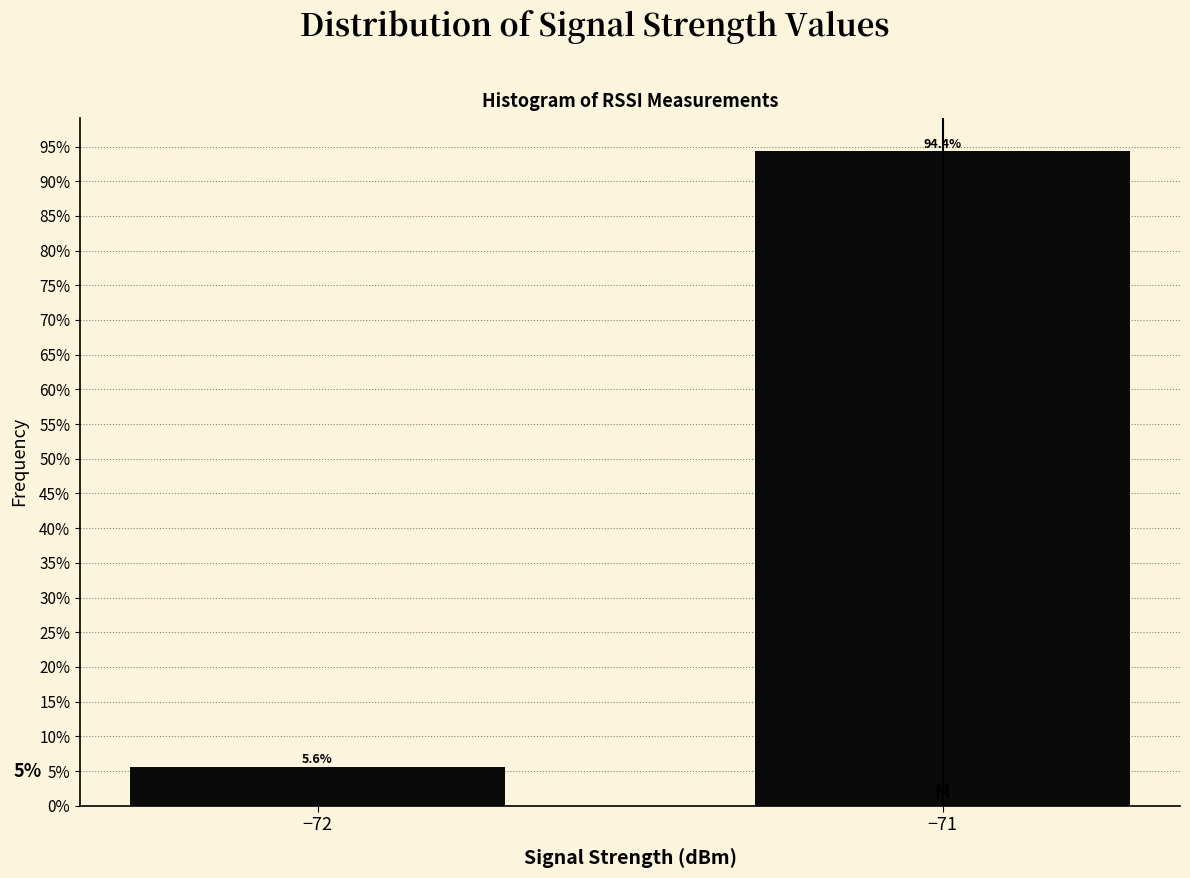

Reading left to right, list all the values displayed in this chart.

5.6	94.4